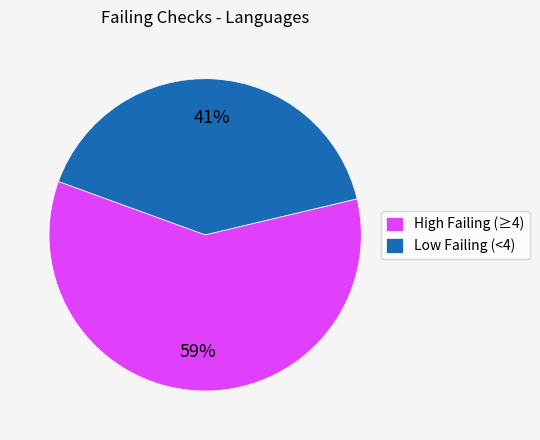

Is it true that Low Failing (<4) is 41% of the pie?

True